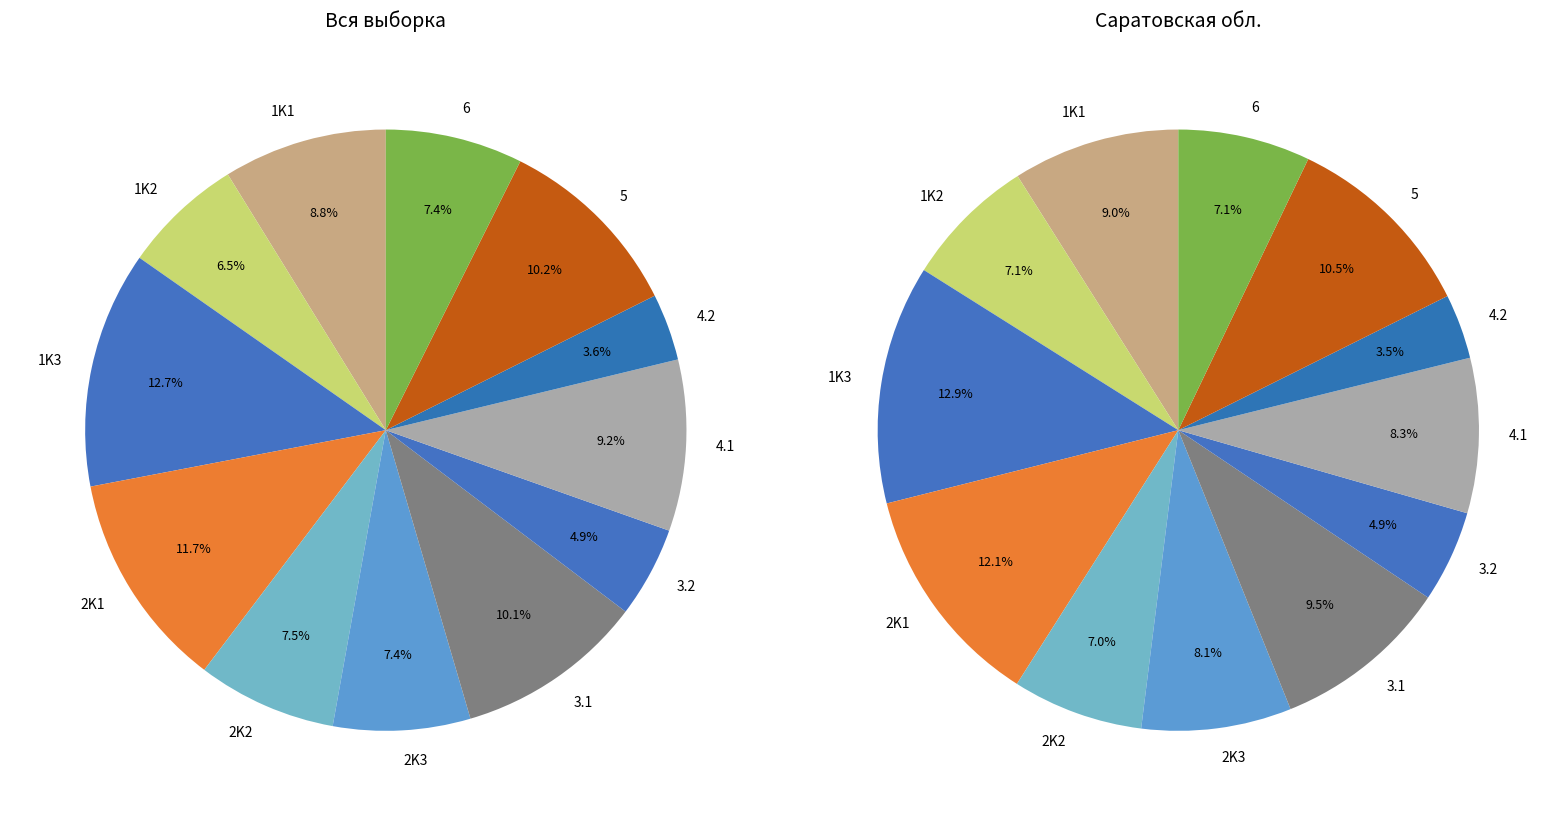

Which category has the biggest portion of the pie?

1K3